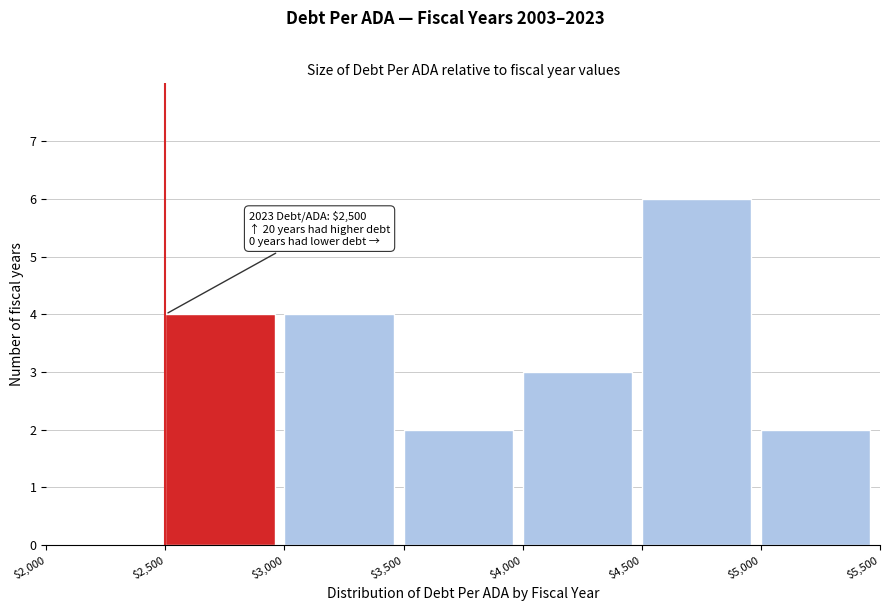

Which range on the x-axis has the tallest bar?

$4,500 to $5,000